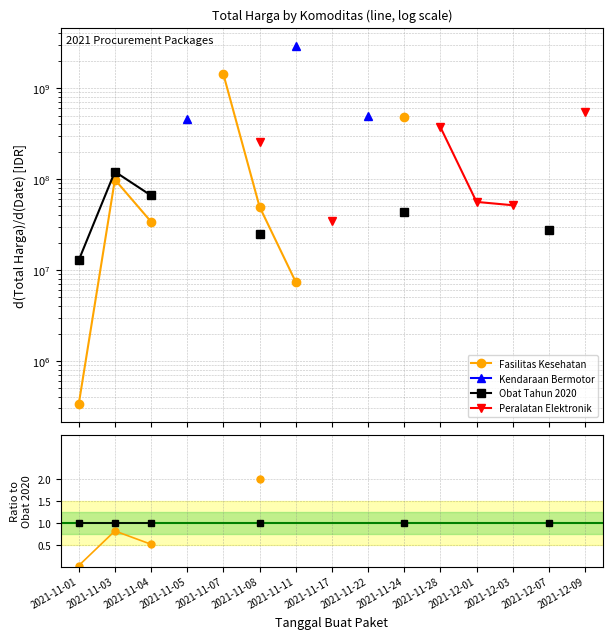

True or false: Kendaraan Bermotor and Obat Tahun 2020 intersect in this chart.

False